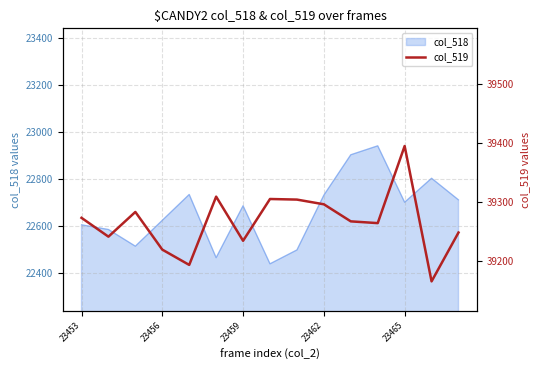

Reading left to right, extract all data points from this chart.

39273	39241	39283	39219	39193	39309	39234	39305	39304	39296	39267	39264	39395	39165	39248